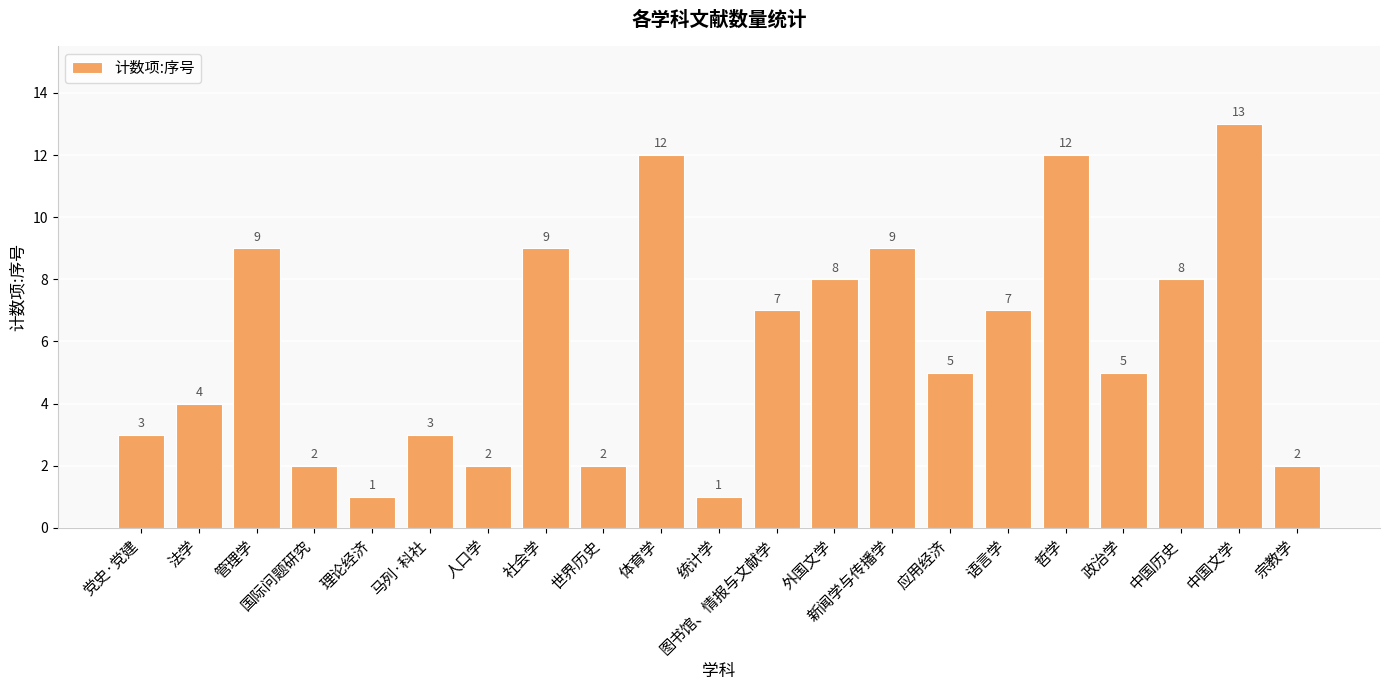

Reading left to right, transcribe all the data shown in this chart.

3	4	9	2	1	3	2	9	2	12	1	7	8	9	5	7	12	5	8	13	2